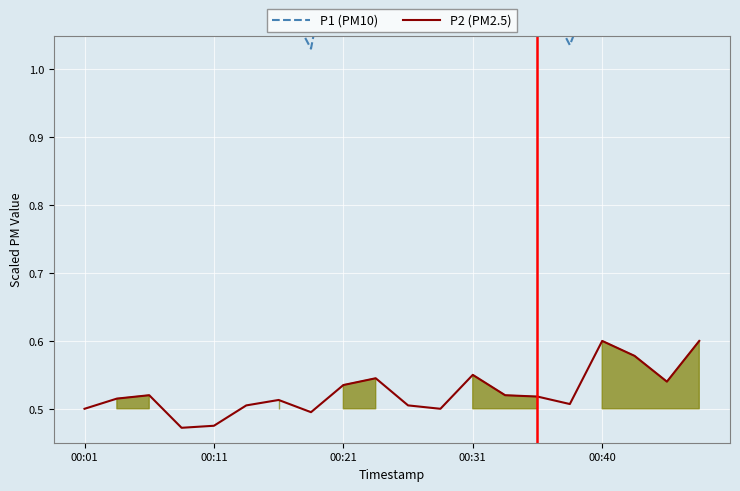

What position from the left is 00:21?

3